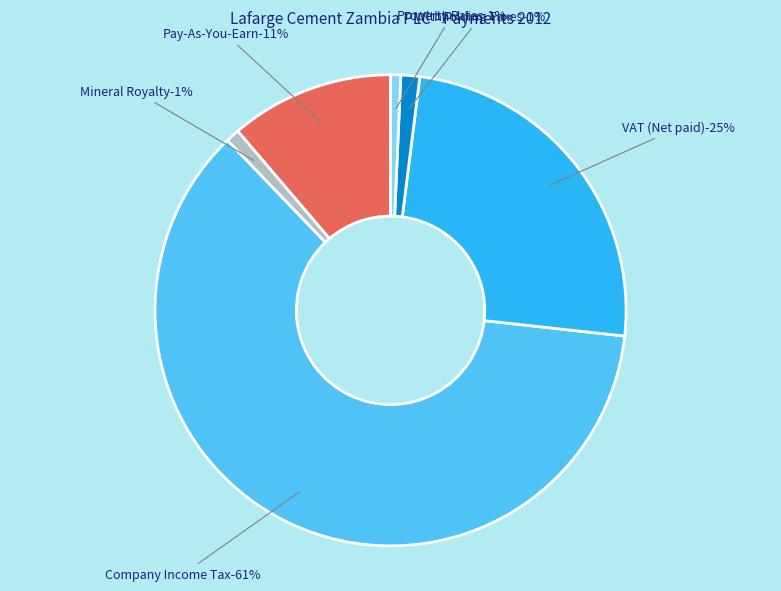

Which category has the biggest portion of the pie?

Company Income Tax